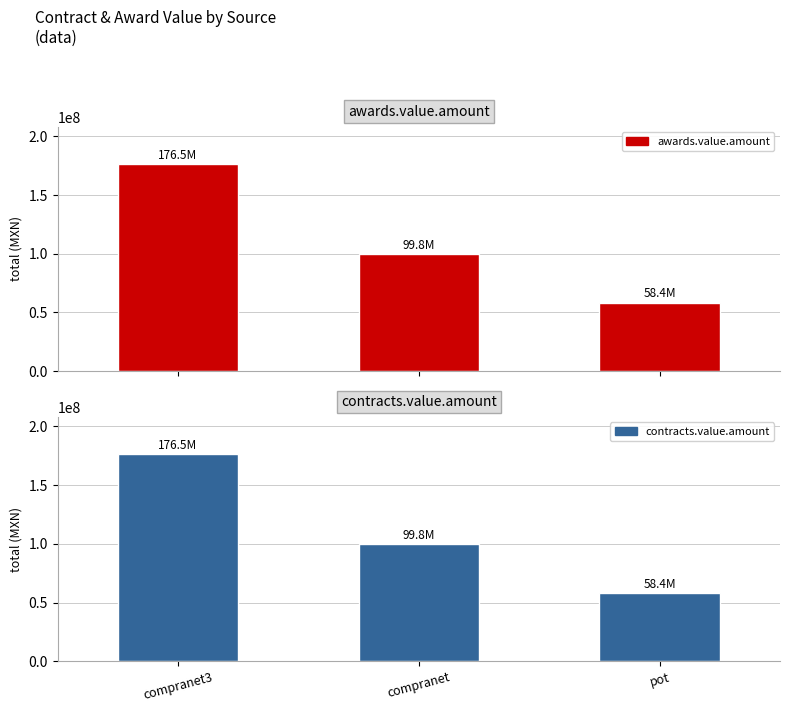

Rank the series at compranet3 from highest to lowest value.

awards.value.amount, contracts.value.amount